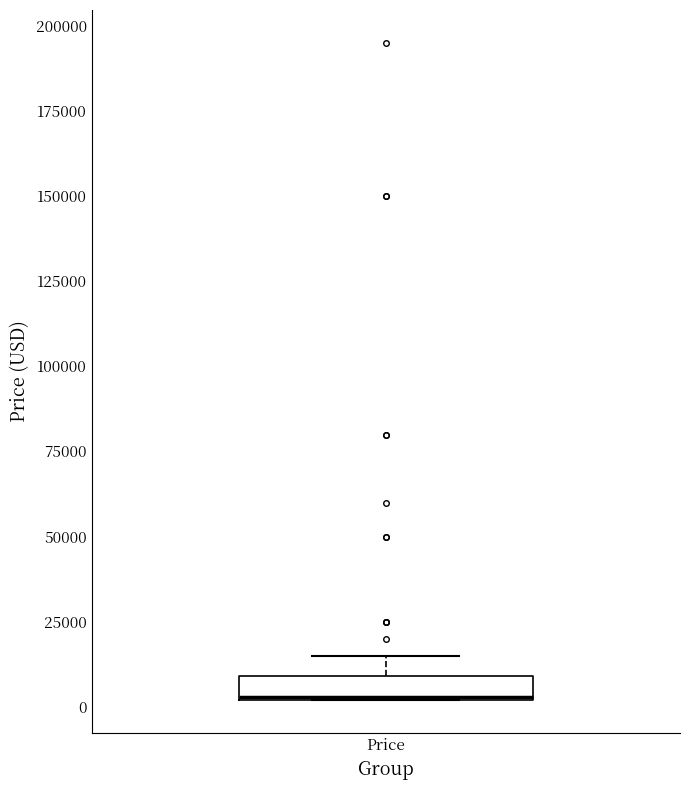

Where is the upper edge of the box for Price on the y-axis? The values are not printed on the chart, so give them approximately, as read against the axis.

10000